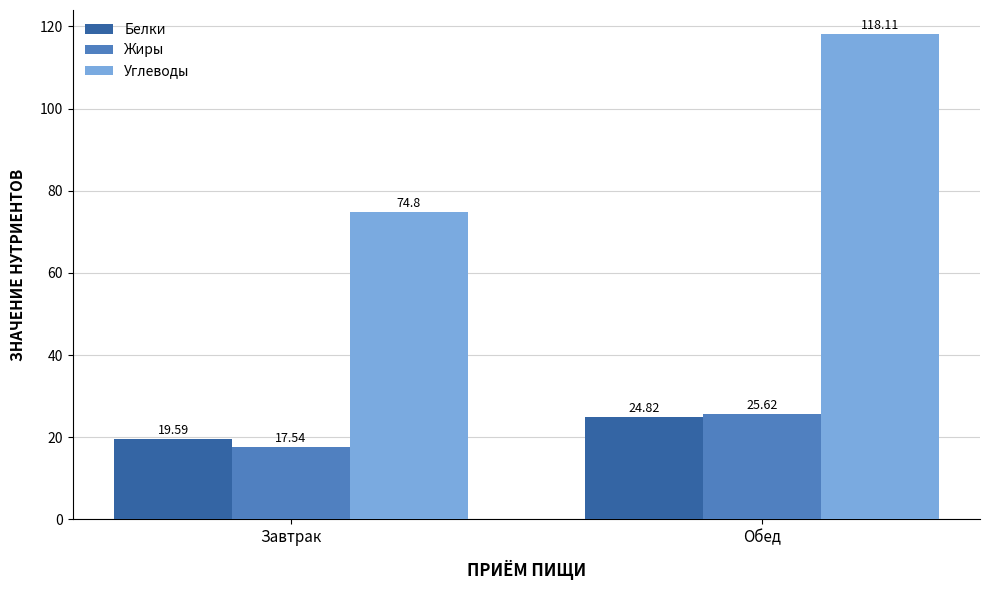

Which series changed the most between Завтрак and Обед?

Углеводы